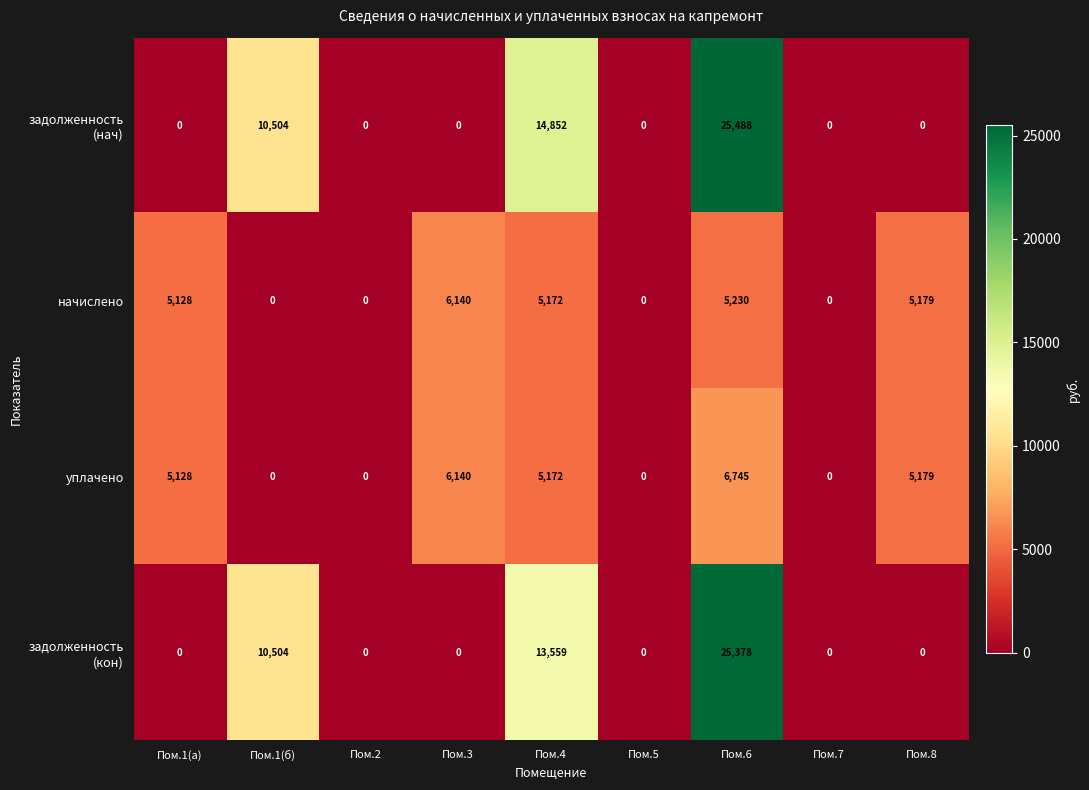

At how many categories does at least one series exceed 21001?

1